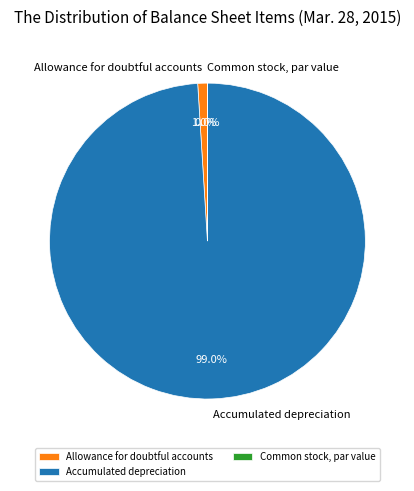

Which category has the biggest portion of the pie?

Accumulated depreciation